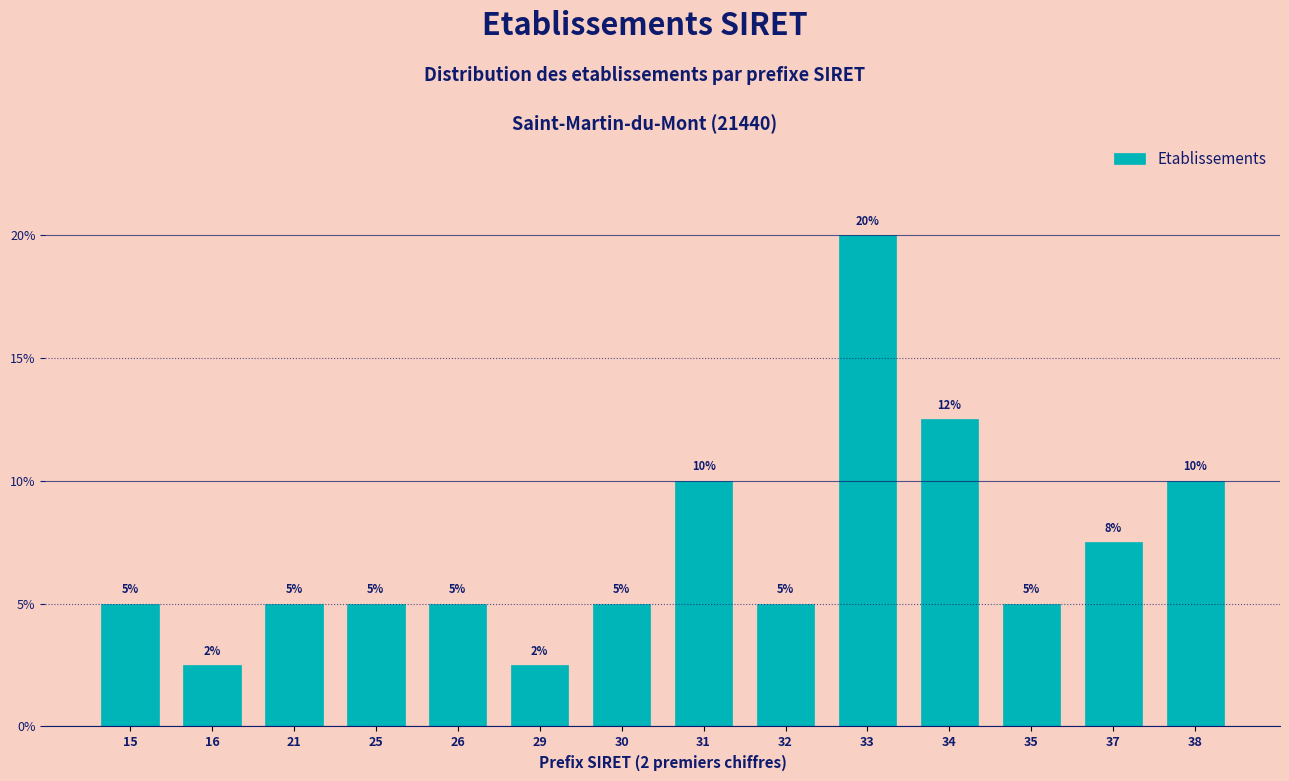

What is the value of the 1st bar from the left?

5.0